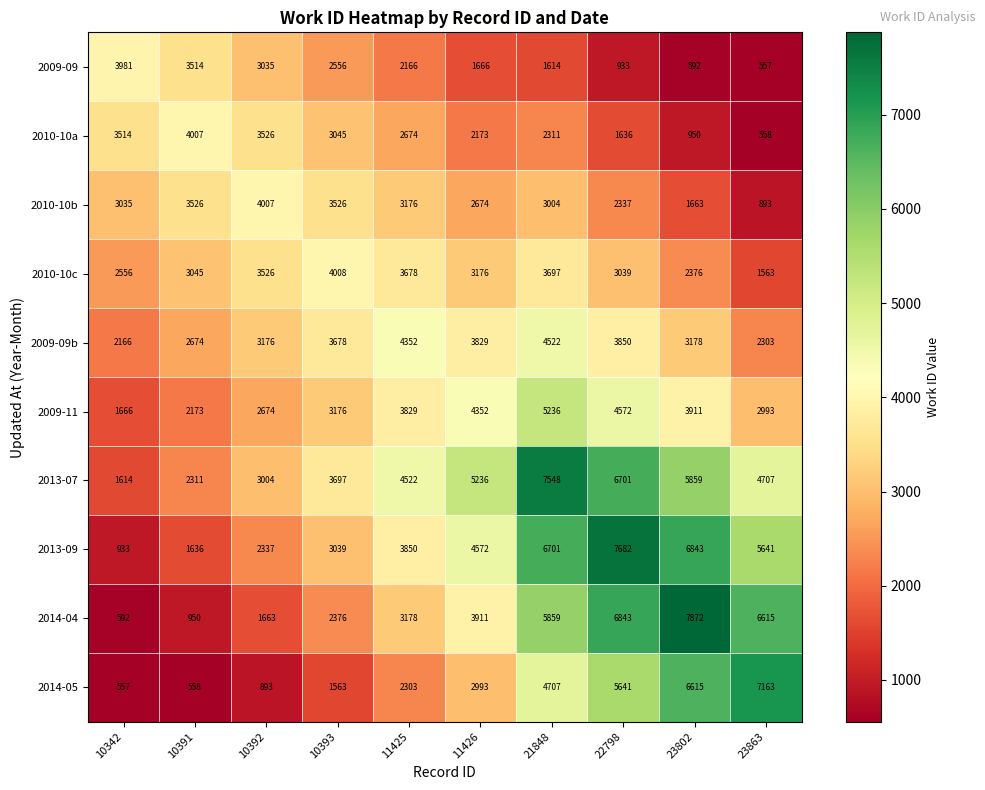

How many series are shown in this chart?

10